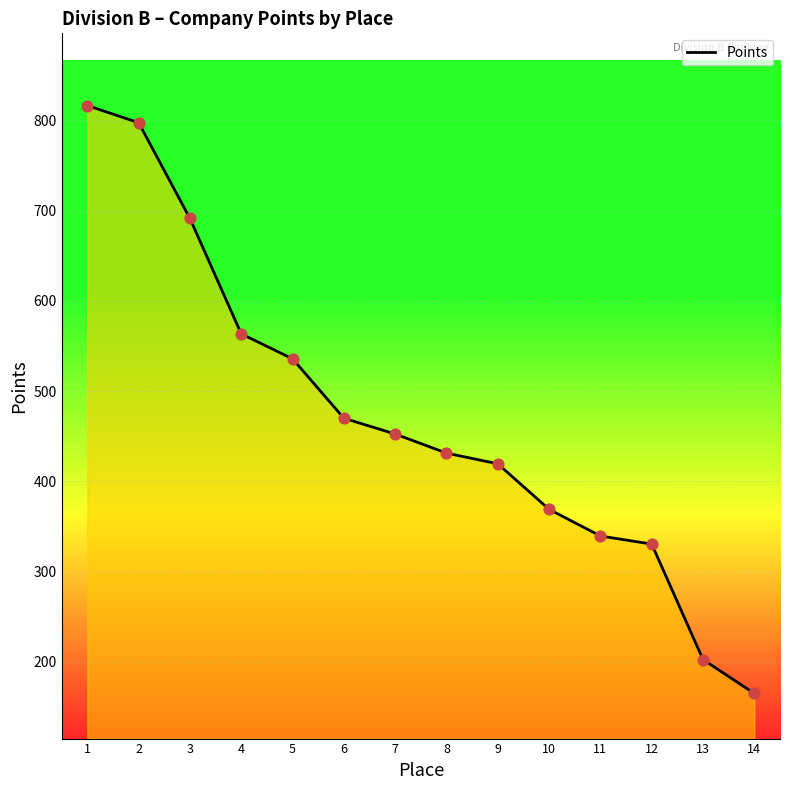

Which has a higher value, 14 or 4?

4